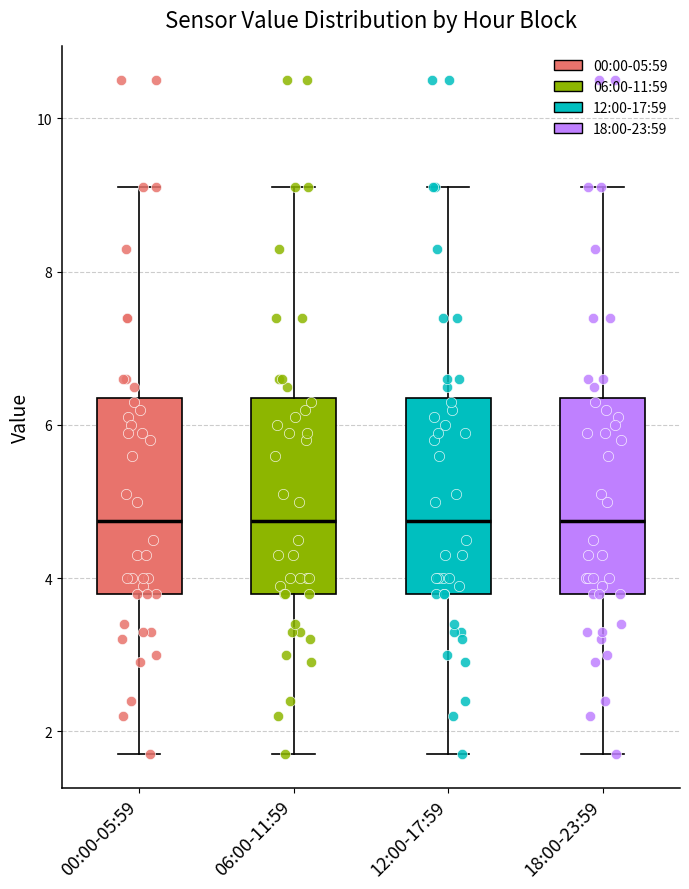

Reading left to right, transcribe this box plot: for each box, give where its median line is, the range the box spans, and where its two whiskers end, as read against the y-axis. The values are not printed on the chart, so give them approximately, as read against the axis.

00:00-05:59: median 4.8, box 3.8 to 6.4, whiskers 1.8 to 9.2
06:00-11:59: median 4.8, box 3.8 to 6.4, whiskers 1.8 to 9.2
12:00-17:59: median 4.8, box 3.8 to 6.4, whiskers 1.8 to 9.2
18:00-23:59: median 4.8, box 3.8 to 6.4, whiskers 1.8 to 9.2